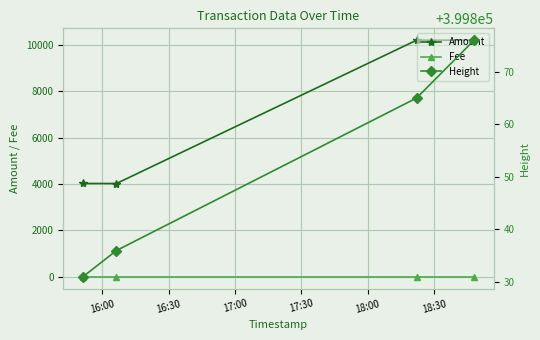

What is the maximum value shown in the chart?

399876